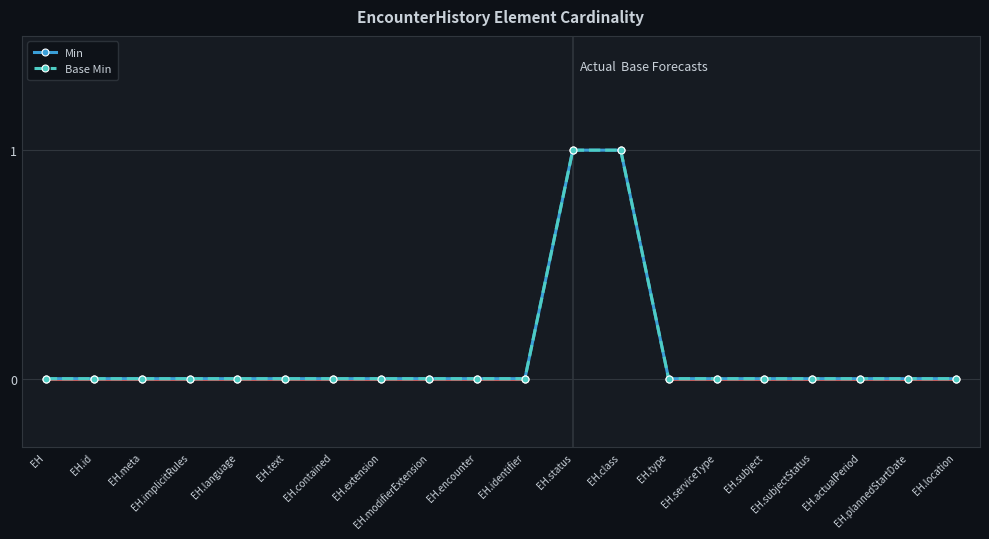

True or false: Base Min and Min cross at least once.

False